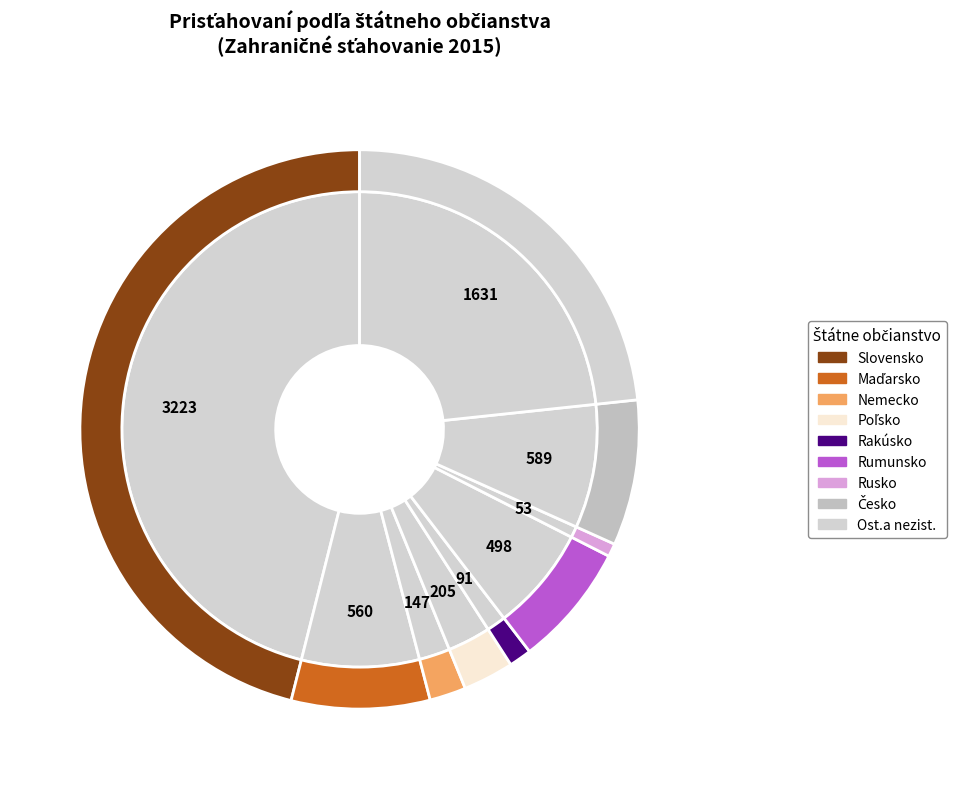

Which slice is the largest?

Slovensko